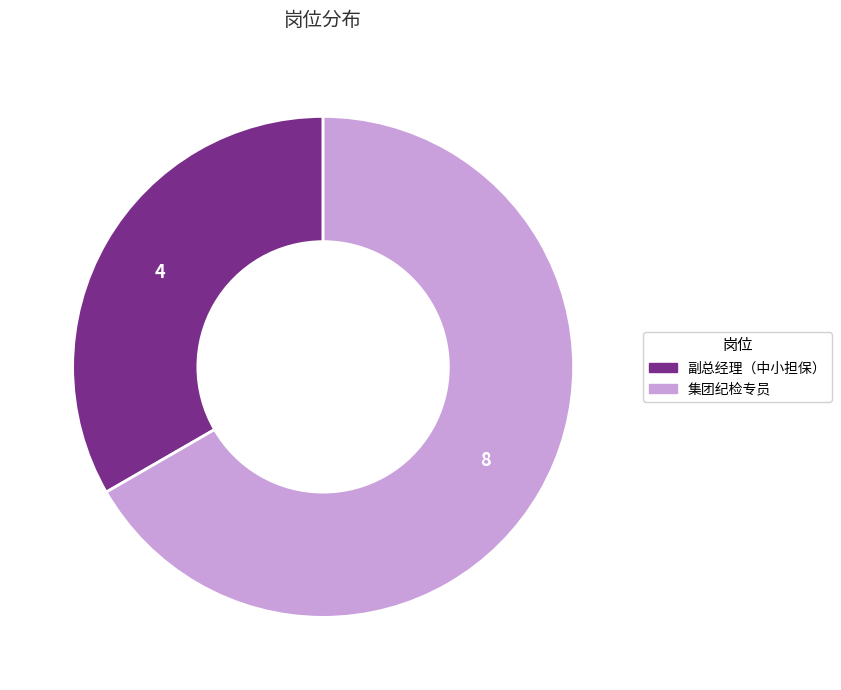

Which category has the smallest portion of the pie?

副总经理（中小担保）